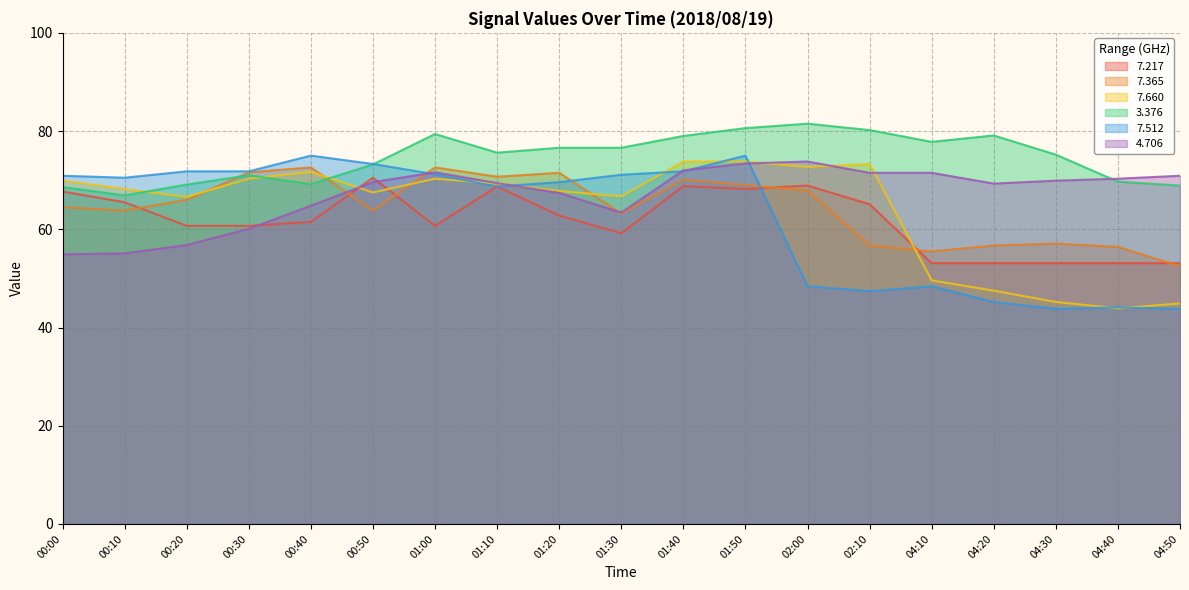

At how many categories does at least one series exceed 66?

19